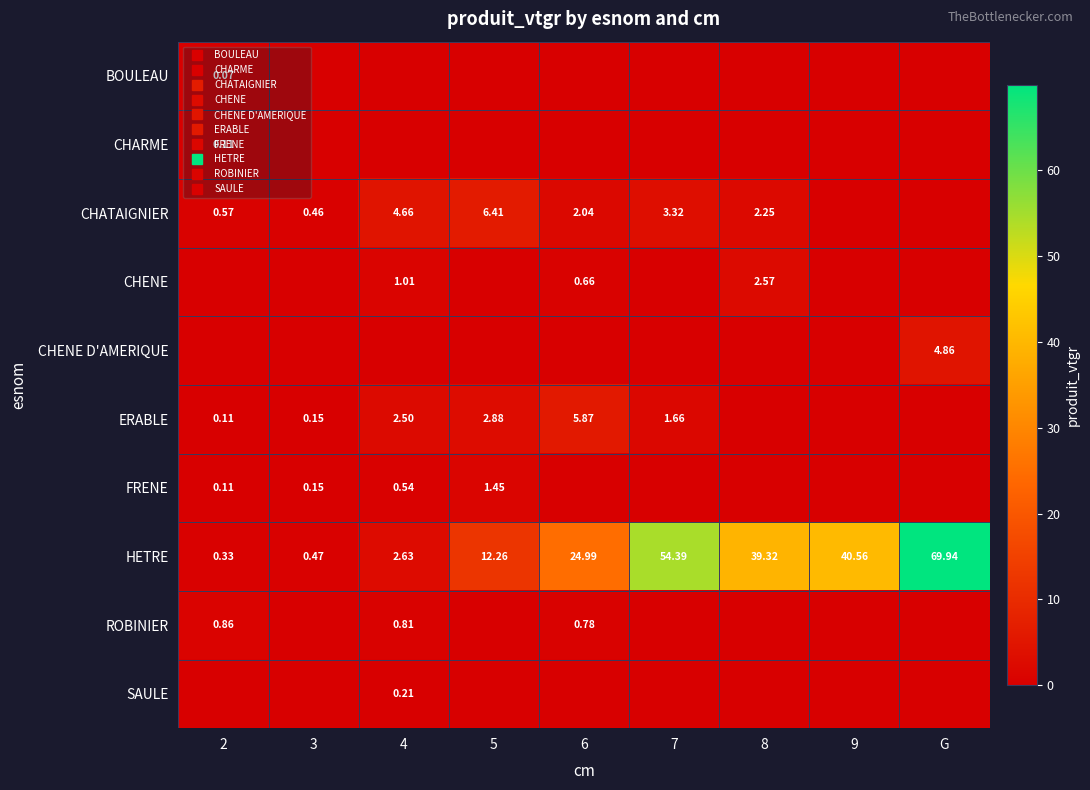

How many distinct data groups are displayed?

10